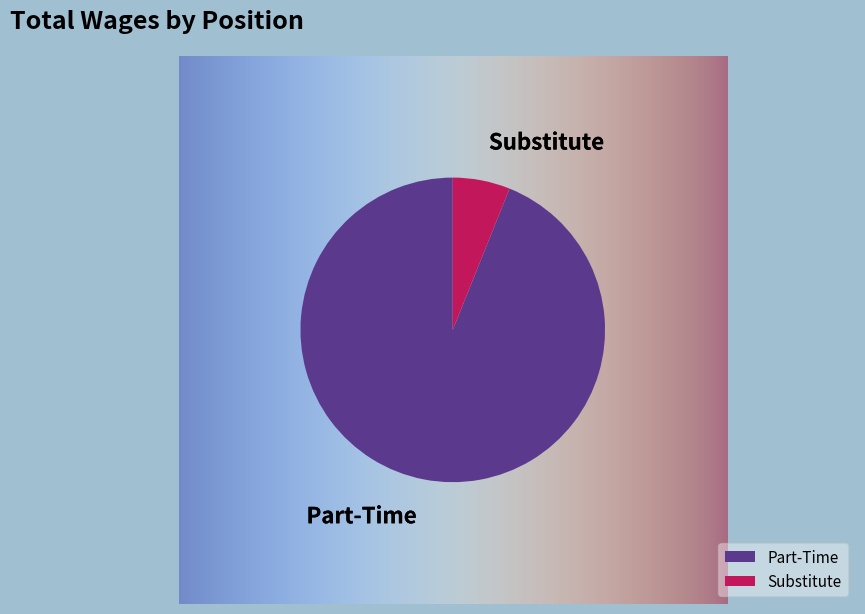

Is it true that Part-Time is 94% of the pie?

True